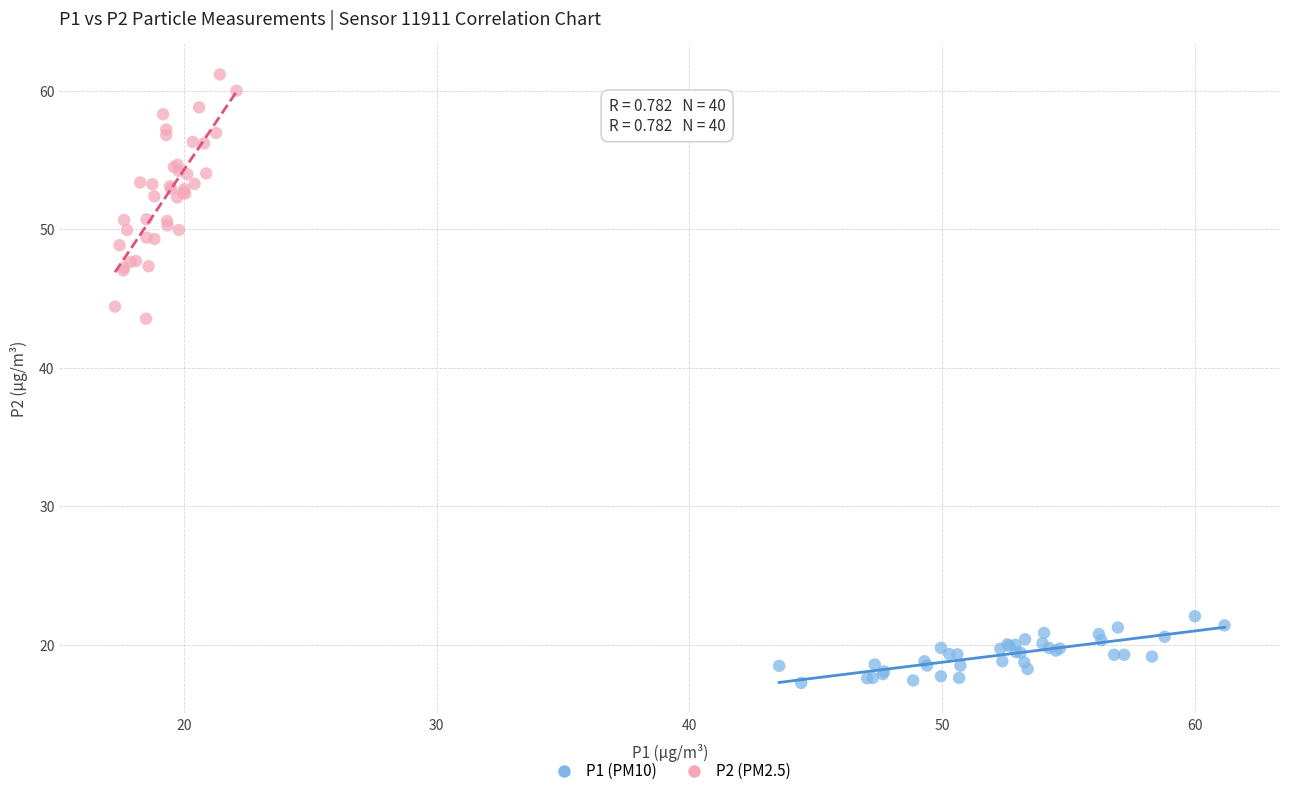

Which series has the widest spread of Y values?

P2 (PM2.5)